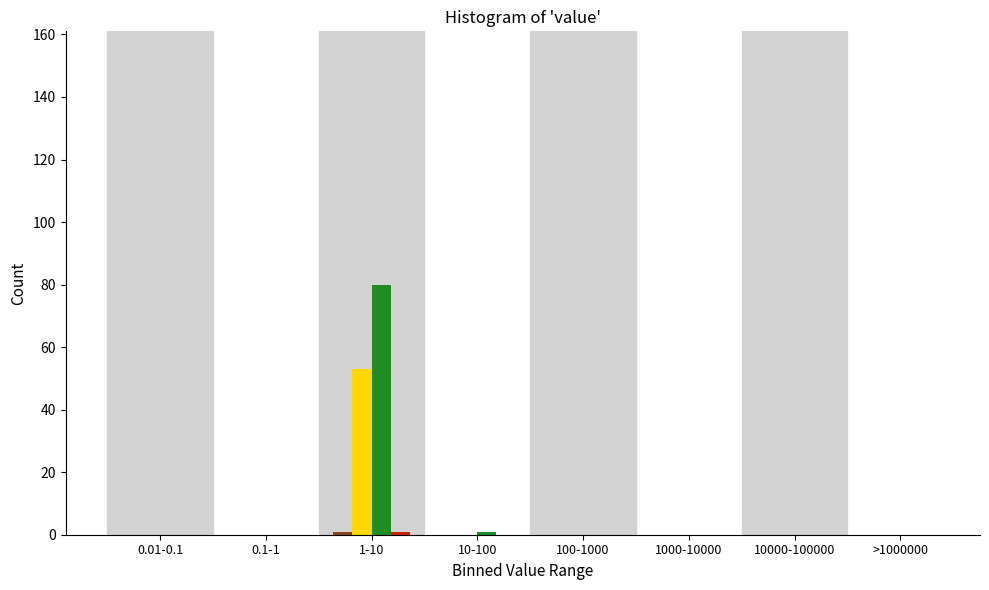

Which label corresponds to the largest value in the chart?

1-10